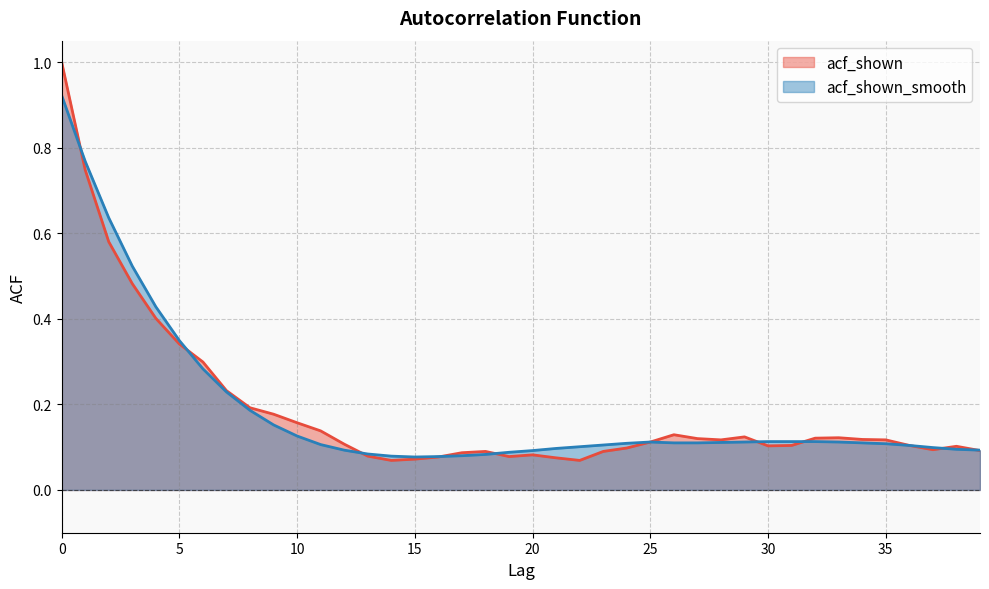

True or false: acf_shown has a value of 0.1 at 21.

False